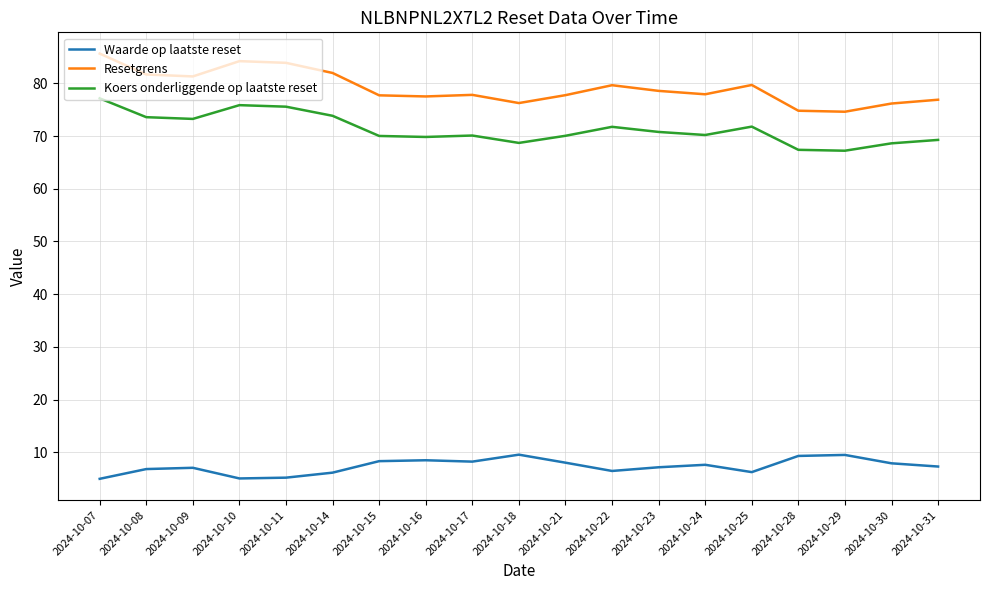

True or false: Koers onderliggende op laatste reset and Resetgrens intersect in this chart.

False